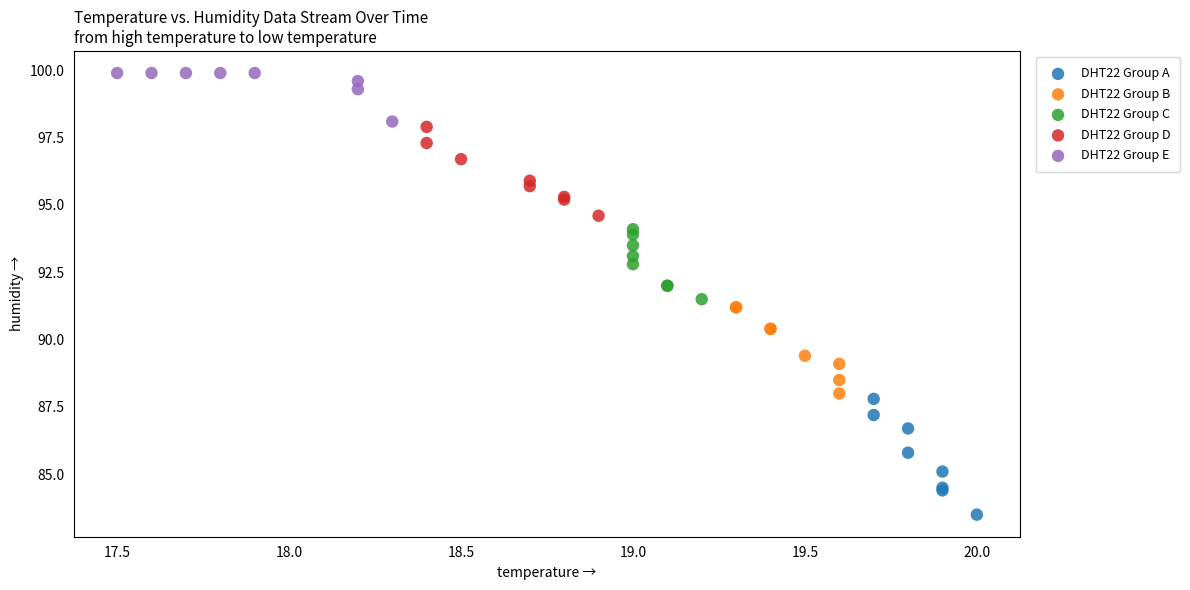

Which series contains the lowest Y value?

DHT22 Group A